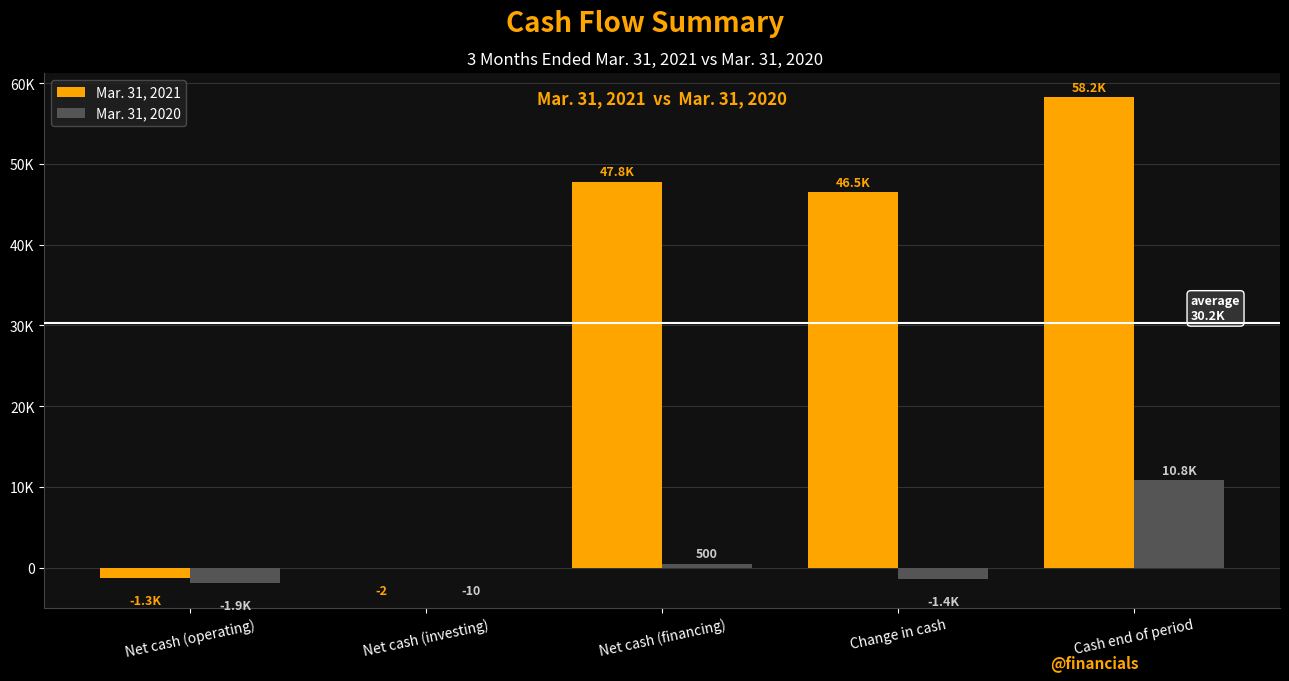

Reading left to right, extract all data points from this chart.

Mar. 31, 2021: Net cash (operating)=-1293	Net cash (investing)=-2	Net cash (financing)=47799	Change in cash=46504	Cash end of period=58231
Mar. 31, 2020: Net cash (operating)=-1913	Net cash (investing)=-10	Net cash (financing)=500	Change in cash=-1423	Cash end of period=10836